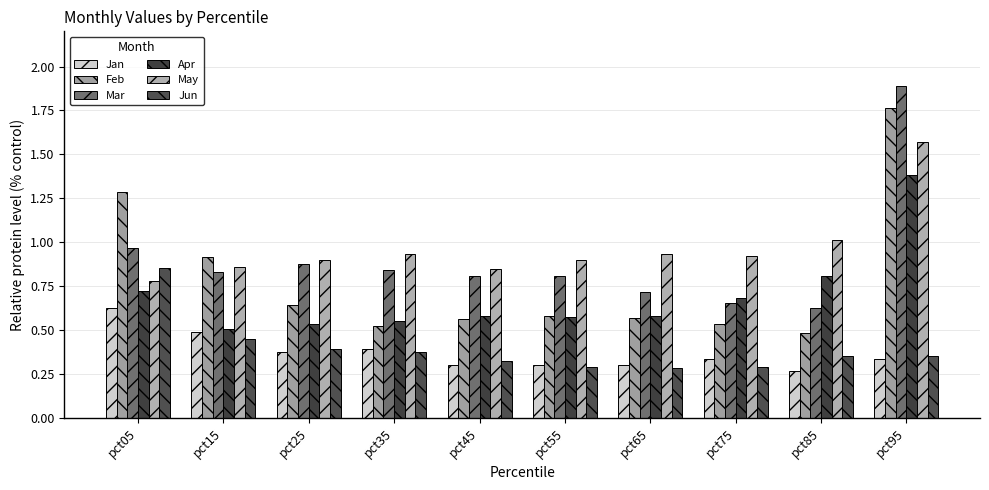

Which category has the lowest value across all series?

pct85